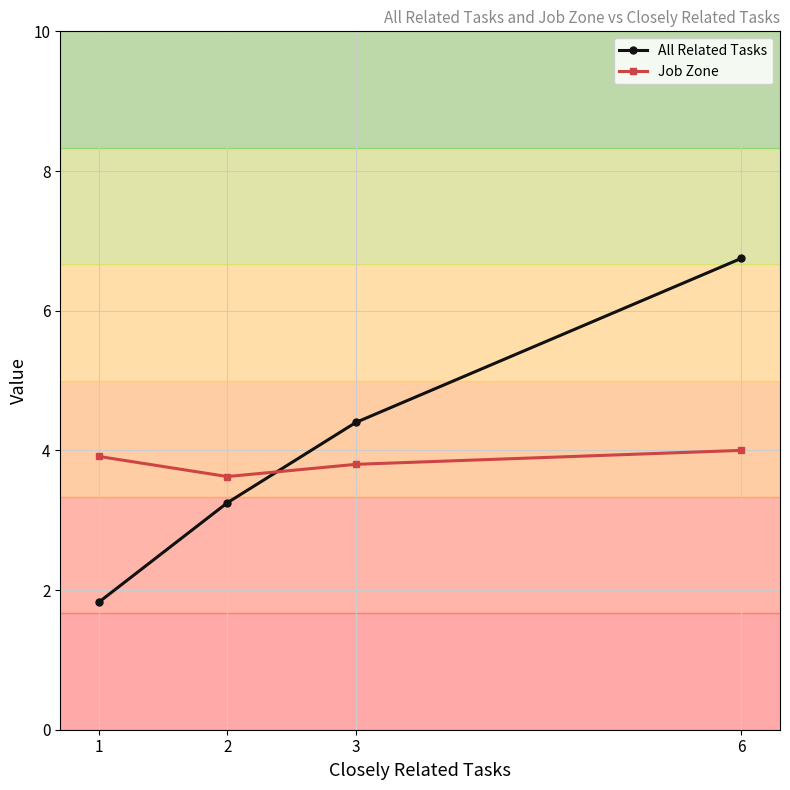

Rank the categories by Job Zone value from lowest to highest.

2, 3, 1, 6